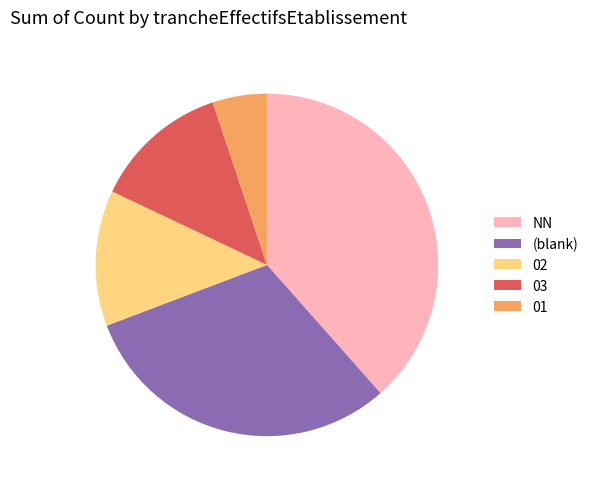

Between NN and 02, which is larger?

NN